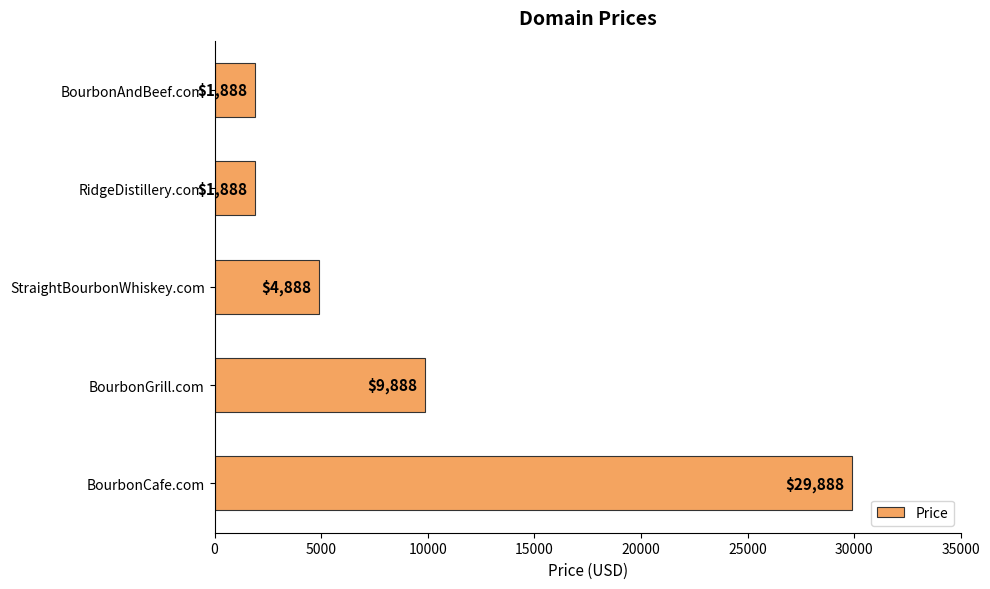

What is the average value?

9688